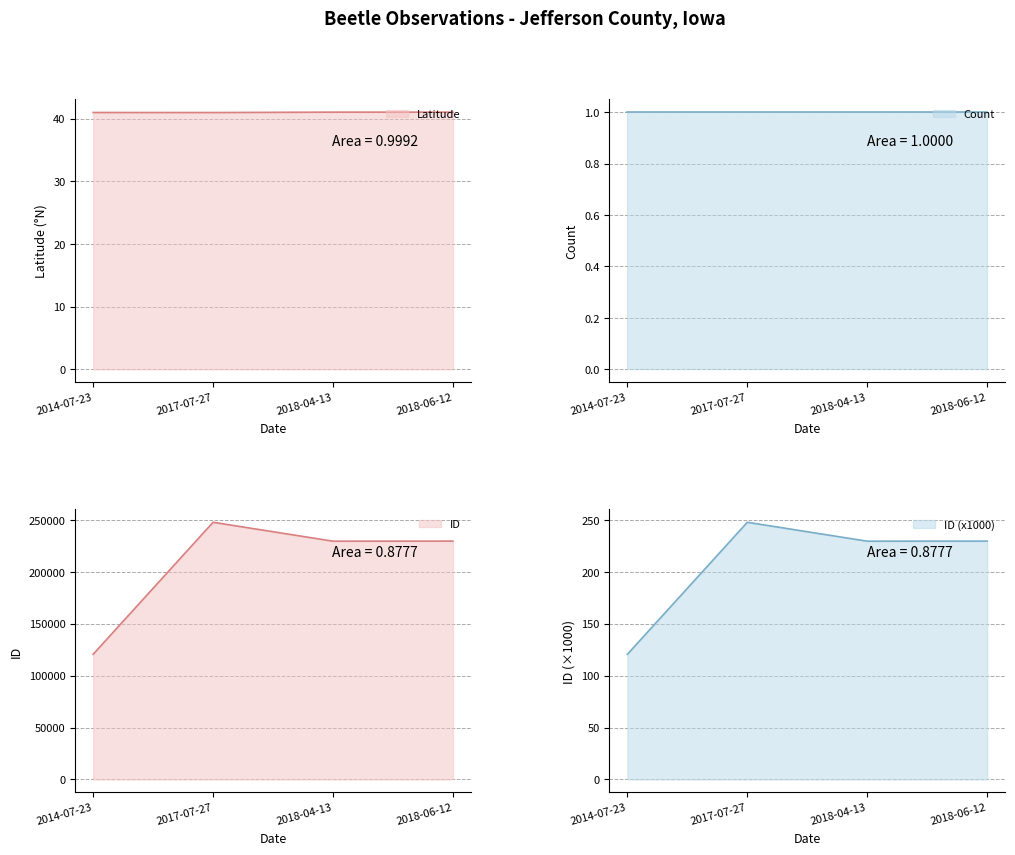

How many categories are shown in the chart?

4